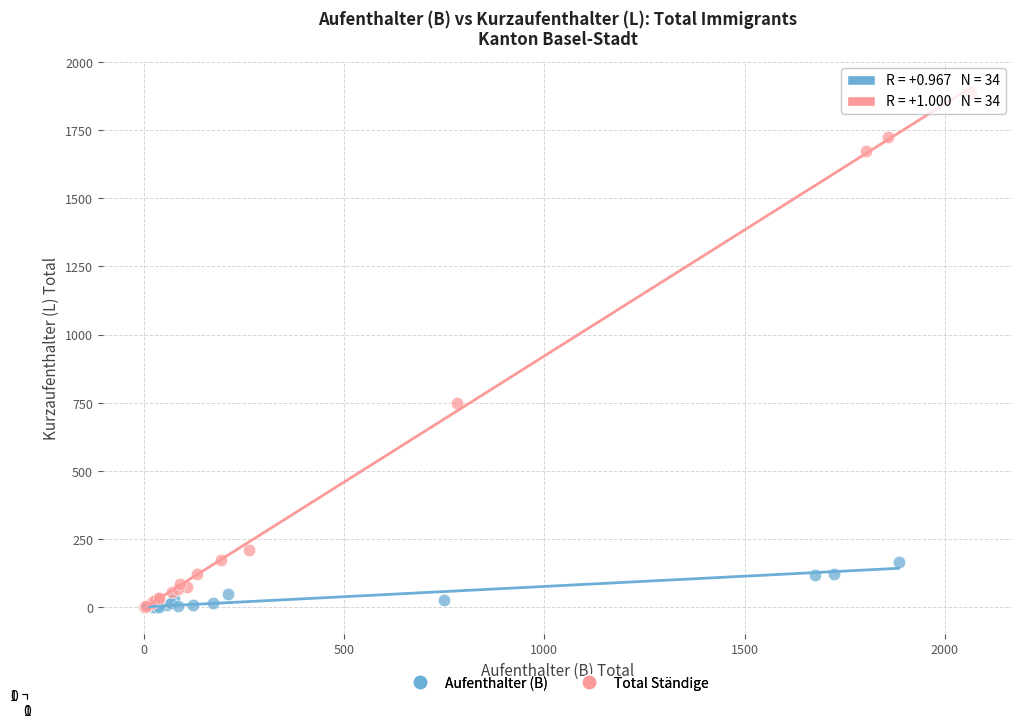

What are all the series names shown in the legend?

Aufenthalter (B), Total Ständige